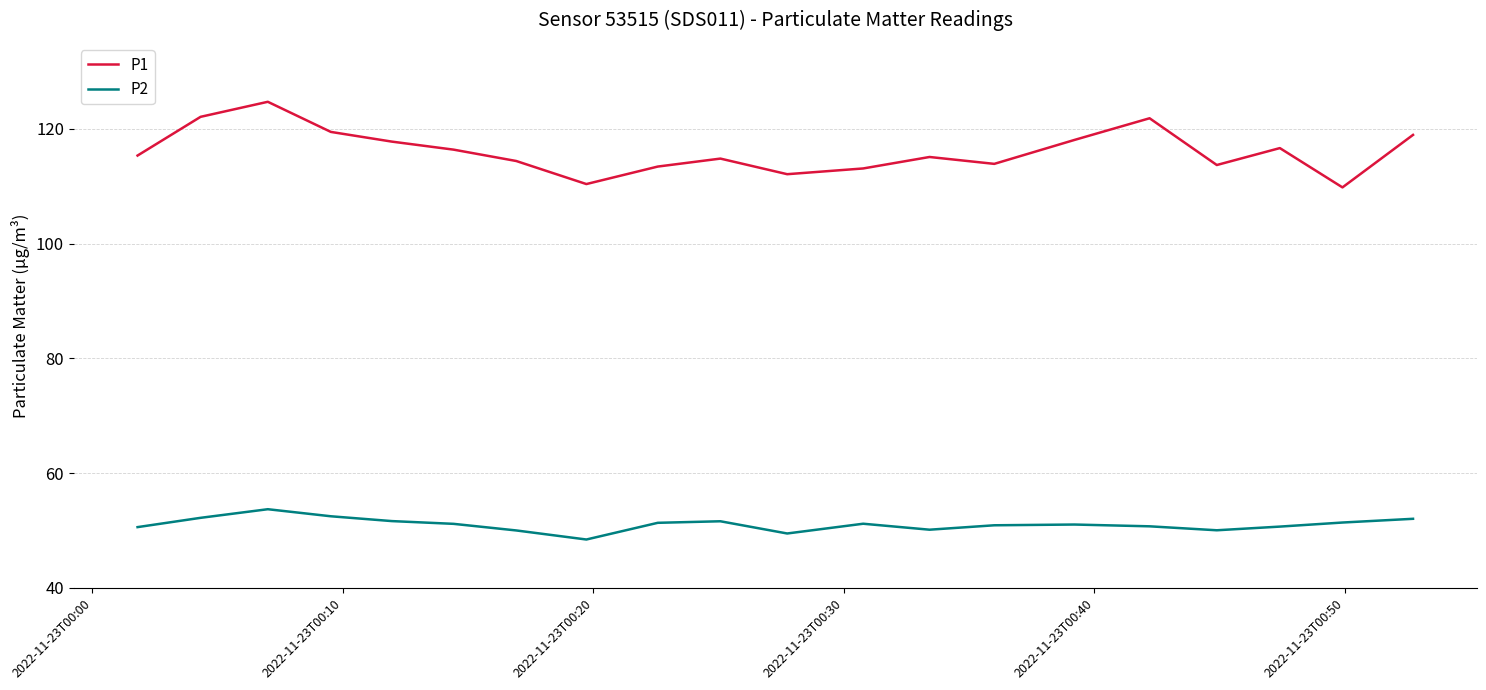

True or false: P1 and P2 cross at least once.

False